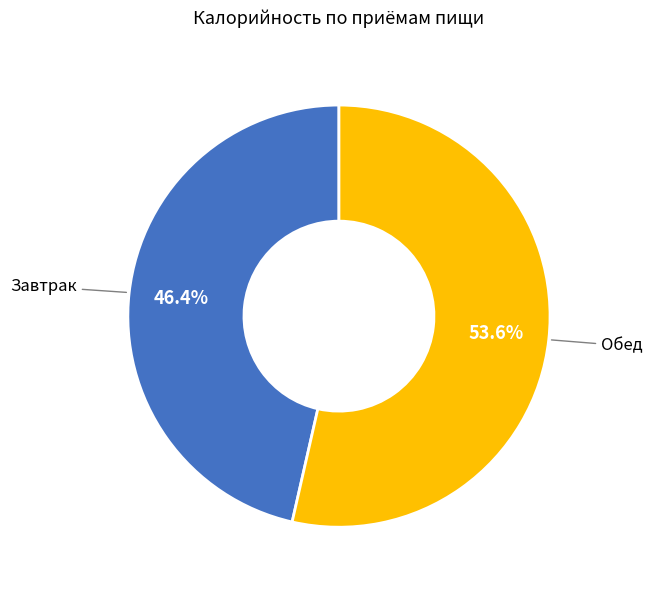

Which slice is the largest?

Обед